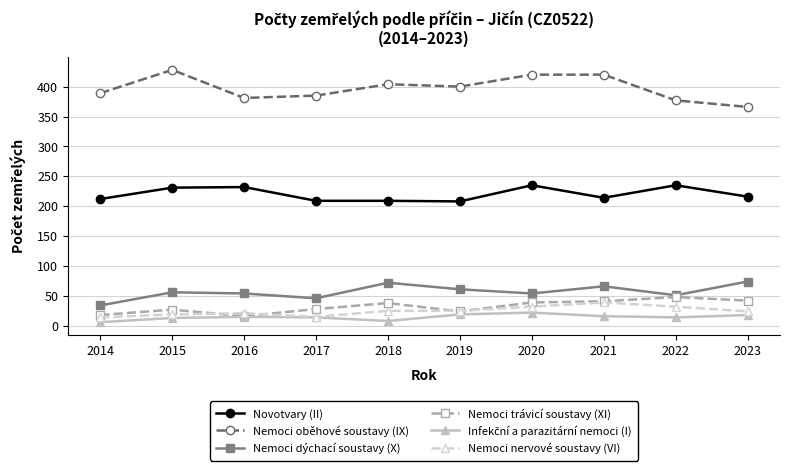

True or false: Nemoci trávicí soustavy (XI) has more than 1 points higher than both neighbors.

True